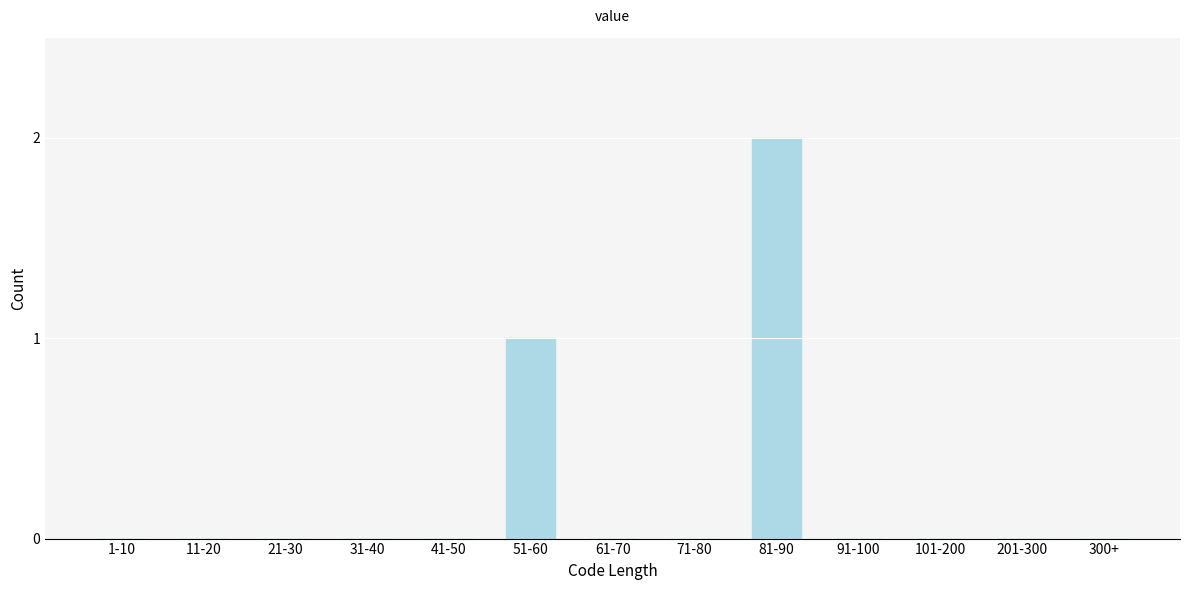

Reading left to right, transcribe all the data shown in this chart.

1-10=0	11-20=0	21-30=0	31-40=0	41-50=0	51-60=1	61-70=0	71-80=0	81-90=2	91-100=0	101-200=0	201-300=0	300+=0